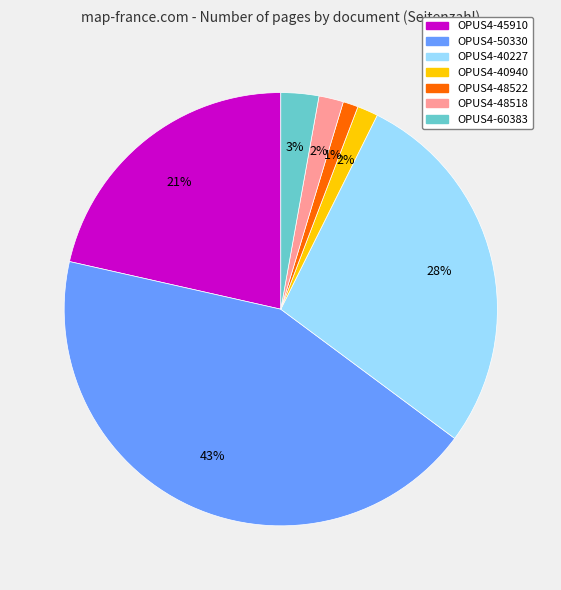

Which slice is the largest?

OPUS4-50330